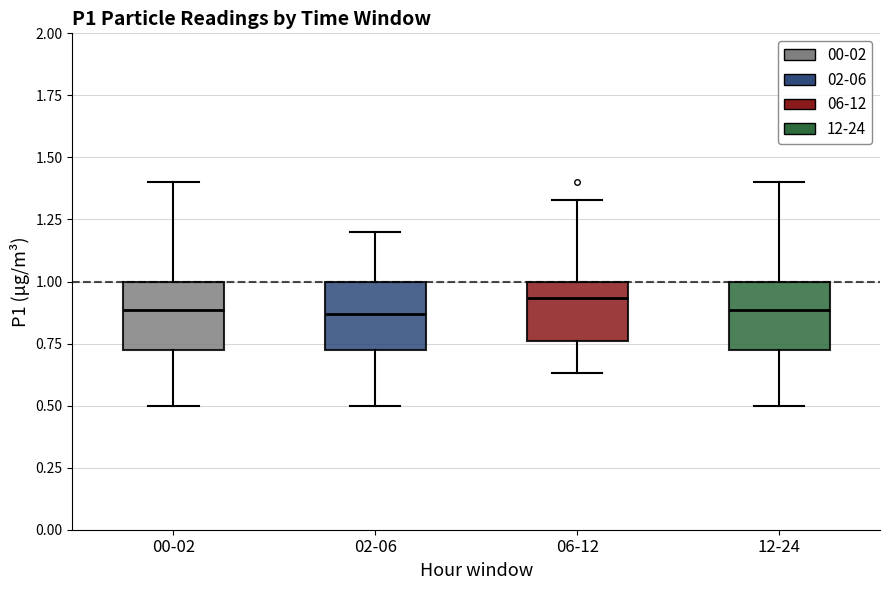

Where is the lower edge of the box for 06-12 on the y-axis? The values are not printed on the chart, so give them approximately, as read against the axis.

0.75